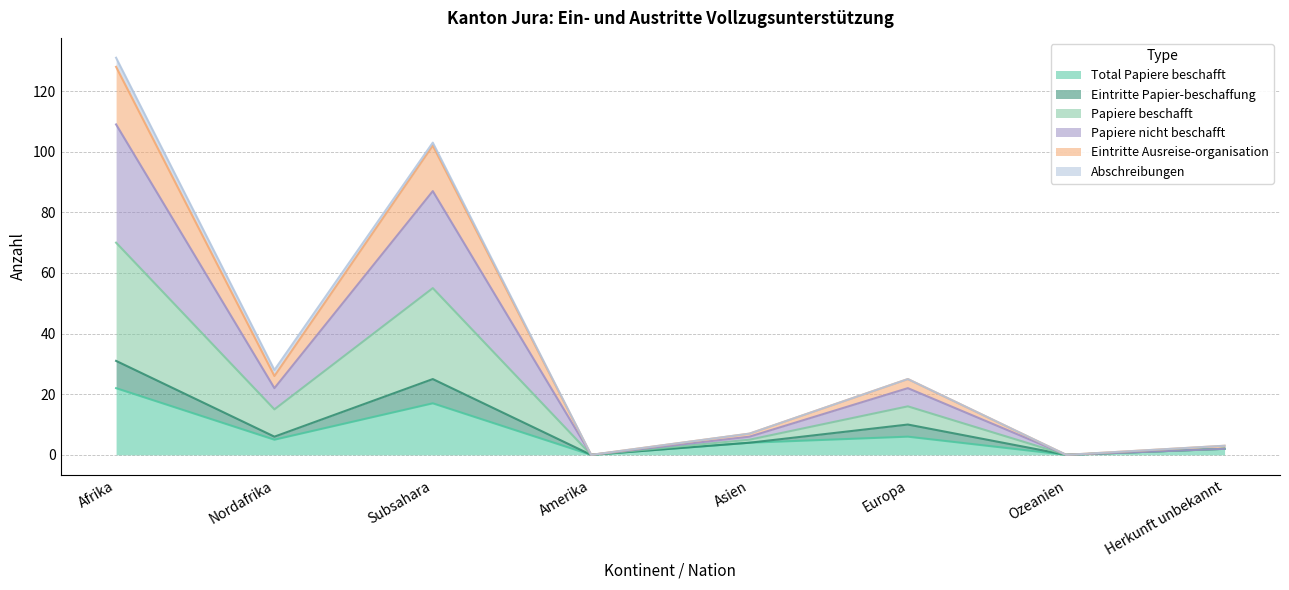

Where is the first local maximum for Papiere beschafft?

Subsahara